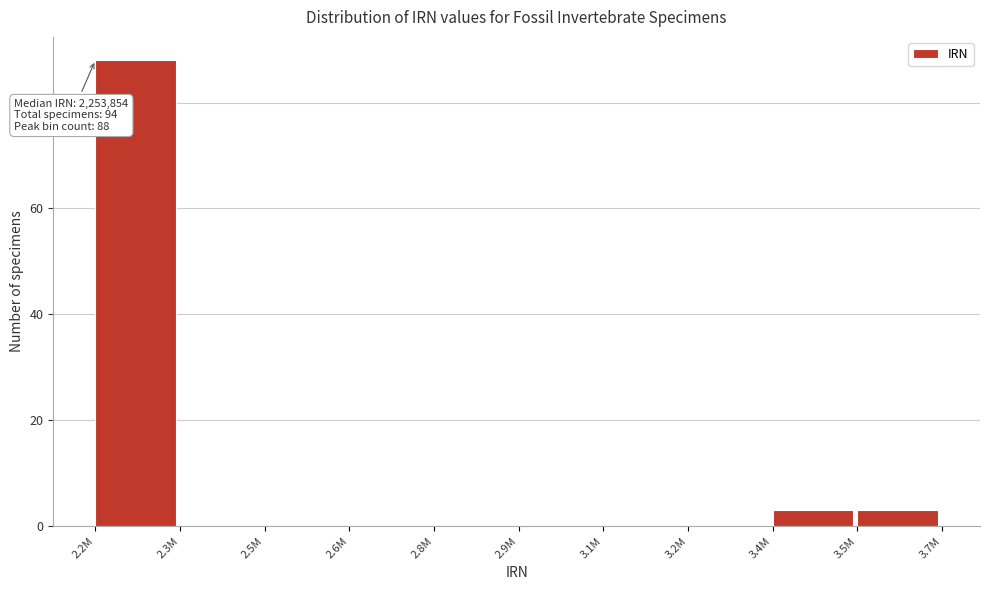

Reading right to left, what are all the values shown in this chart?

3.5M=3	3.4M=3	3.2M=0	3.1M=0	2.9M=0	2.8M=0	2.6M=0	2.5M=0	2.3M=0	2.2M=88